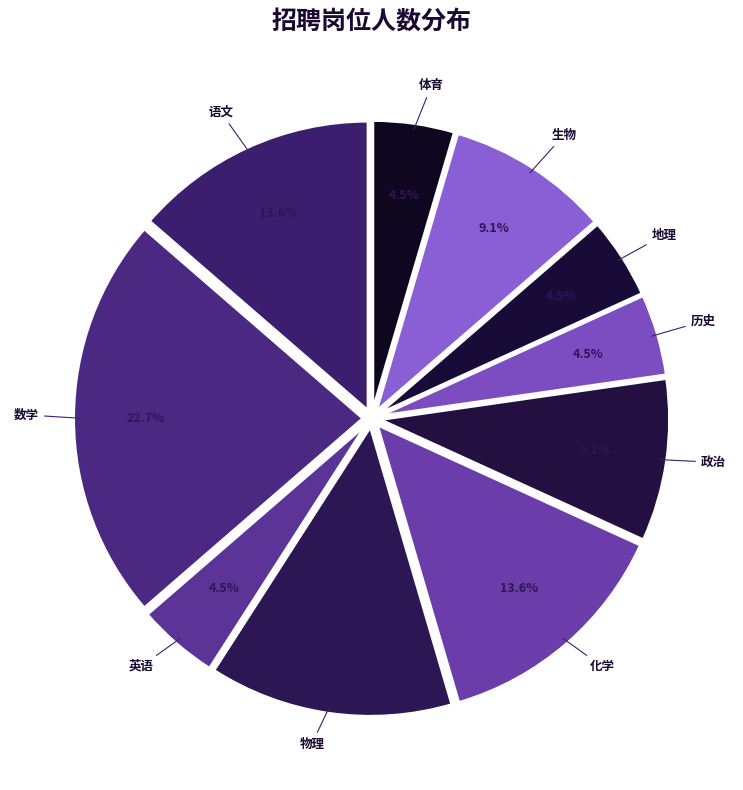

Count the number of slices in the pie.

10